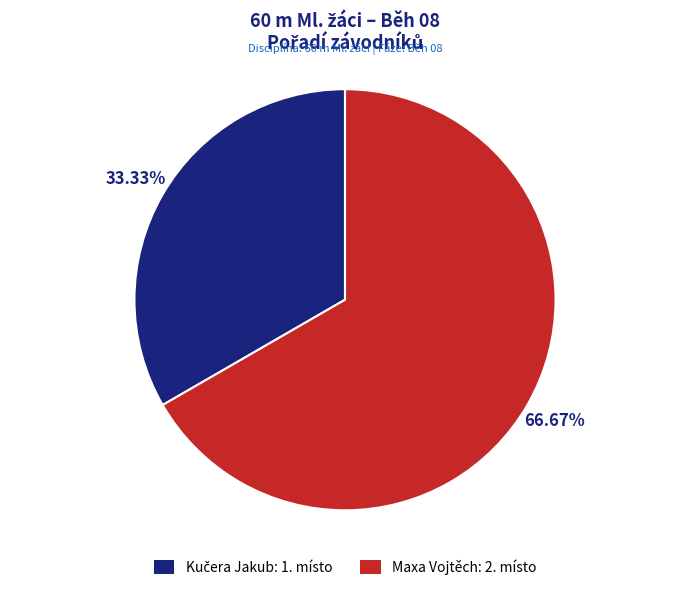

Is there a majority slice in this chart?

Yes